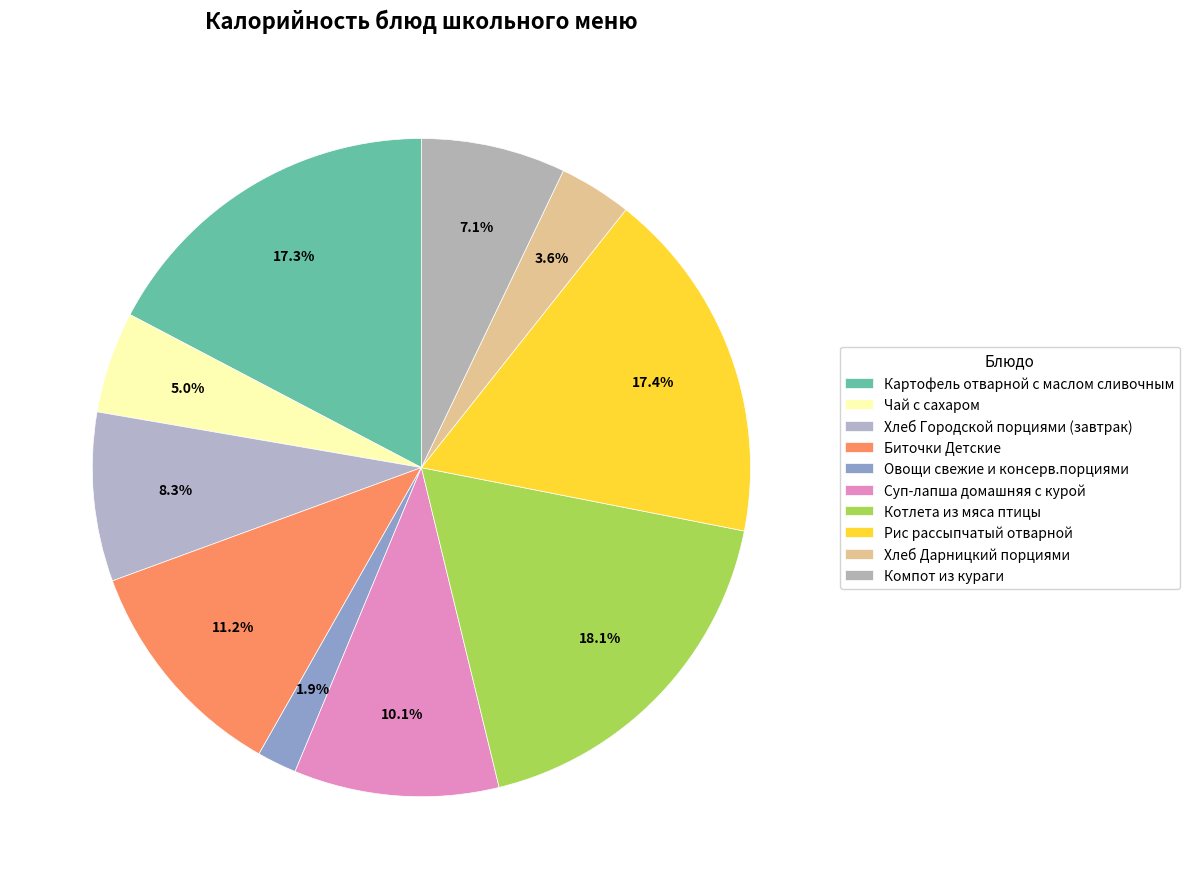

Count the number of slices in the pie.

10